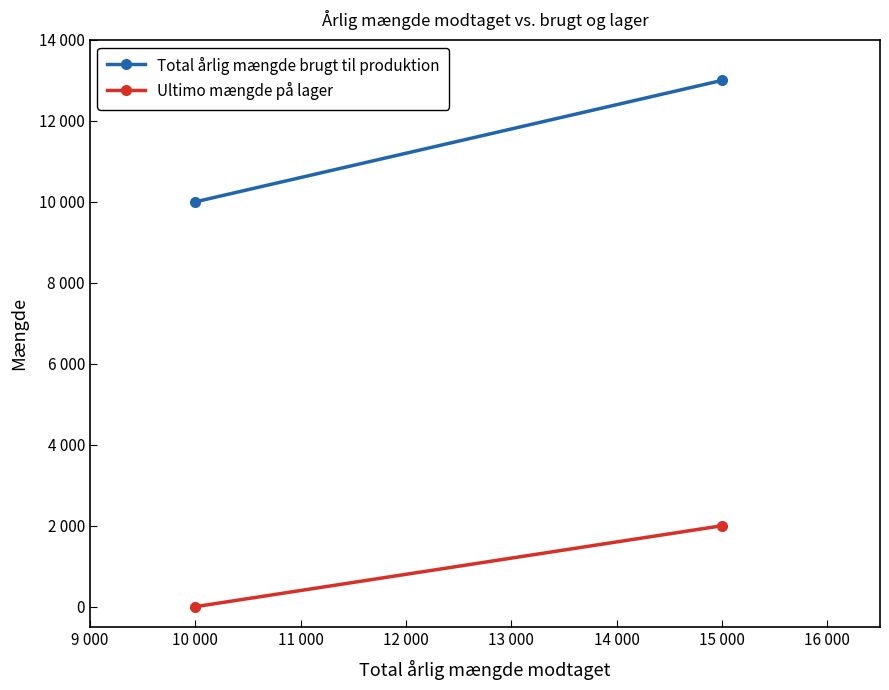

Which series has the largest total across all categories?

Total årlig mængde brugt til produktion